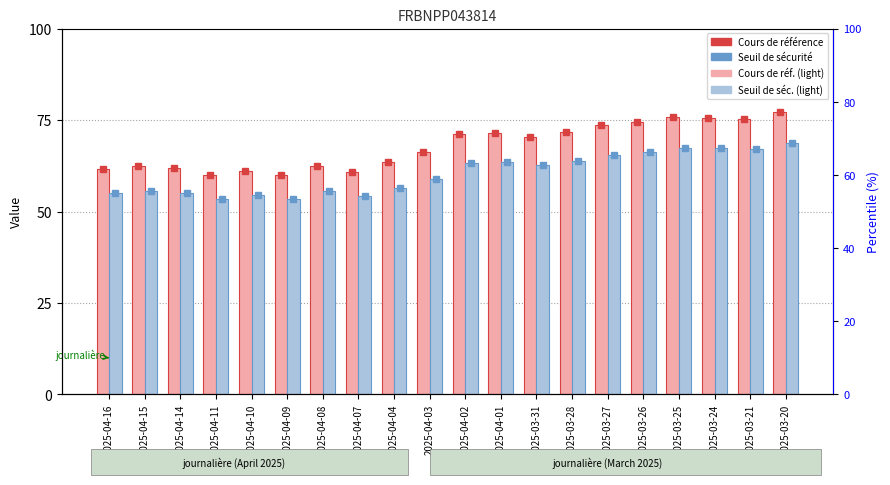

Reading left to right, extract all data points from this chart.

Cours de référence: 2025-04-16=61.8	2025-04-15=62.5	2025-04-14=62.0	2025-04-11=60.0	2025-04-10=61.1	2025-04-09=60.0	2025-04-08=62.4	2025-04-07=60.9	2025-04-04=63.4	2025-04-03=66.2	2025-04-02=71.0	2025-04-01=71.3	2025-03-31=70.4	2025-03-28=71.8	2025-03-27=73.6	2025-03-26=74.5	2025-03-25=75.8	2025-03-24=75.6	2025-03-21=75.4	2025-03-20=77.1
Seuil de sécurité: 2025-04-16=55.0	2025-04-15=55.6	2025-04-14=55.1	2025-04-11=53.4	2025-04-10=54.4	2025-04-09=53.4	2025-04-08=55.5	2025-04-07=54.2	2025-04-04=56.4	2025-04-03=59.0	2025-04-02=63.2	2025-04-01=63.5	2025-03-31=62.7	2025-03-28=63.9	2025-03-27=65.5	2025-03-26=66.3	2025-03-25=67.5	2025-03-24=67.3	2025-03-21=67.1	2025-03-20=68.6